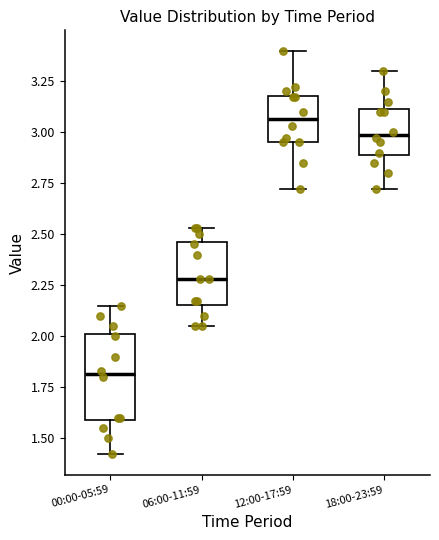

Reading left to right, read every box against the y-axis: the position of its median line, the range the box covers, and the ends of its whiskers. The values are not printed on the chart, so give them approximately, as read against the axis.

00:00-05:59: median 1.80, box 1.60 to 2.00, whiskers 1.40 to 2.15
06:00-11:59: median 2.30, box 2.15 to 2.45, whiskers 2.05 to 2.55
12:00-17:59: median 3.05, box 2.95 to 3.20, whiskers 2.70 to 3.40
18:00-23:59: median 3.00, box 2.90 to 3.10, whiskers 2.70 to 3.30